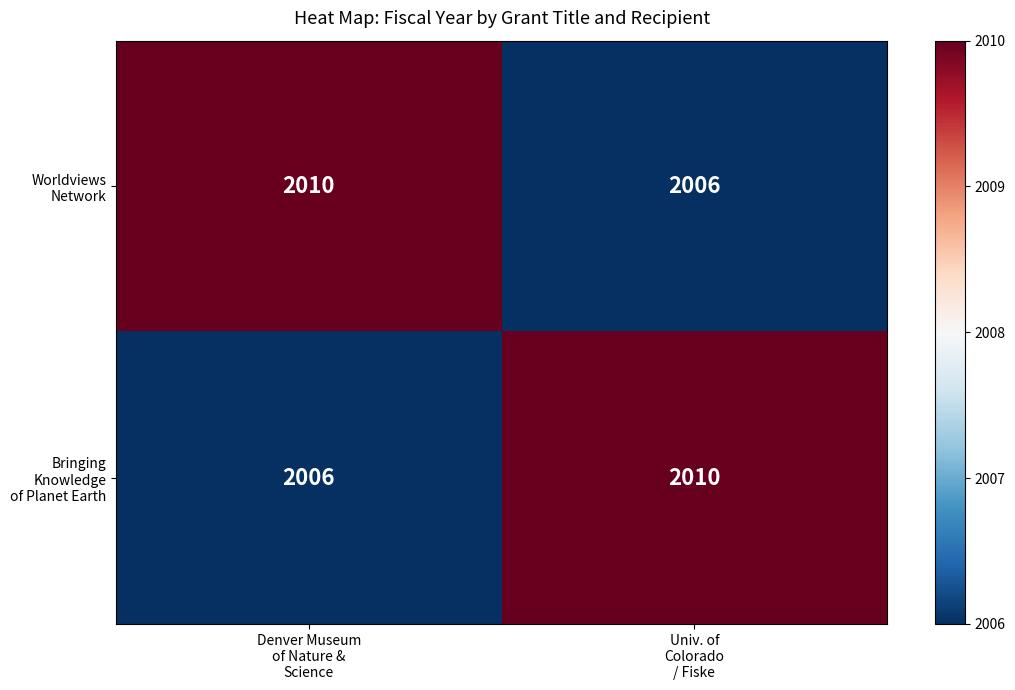

List the series in order of their peak value, lowest first.

Worldviews Network, Bringing Knowledge of Planet Earth